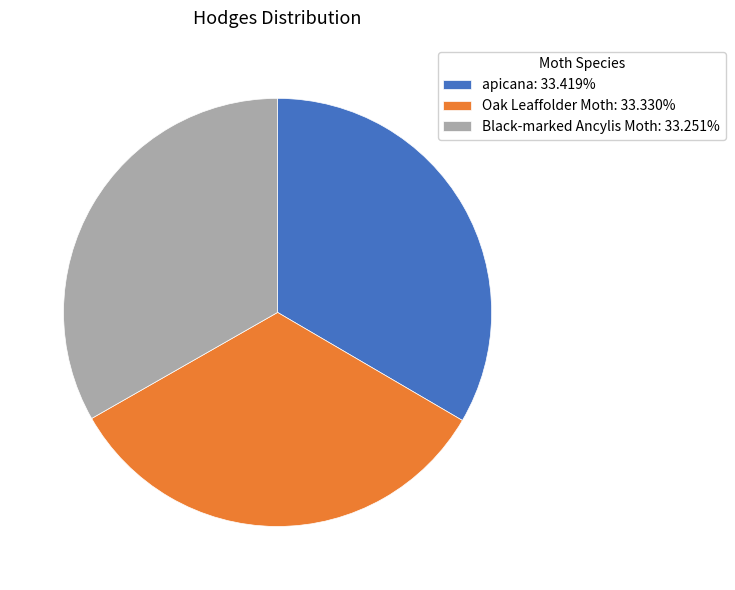

Count the number of slices in the pie.

3